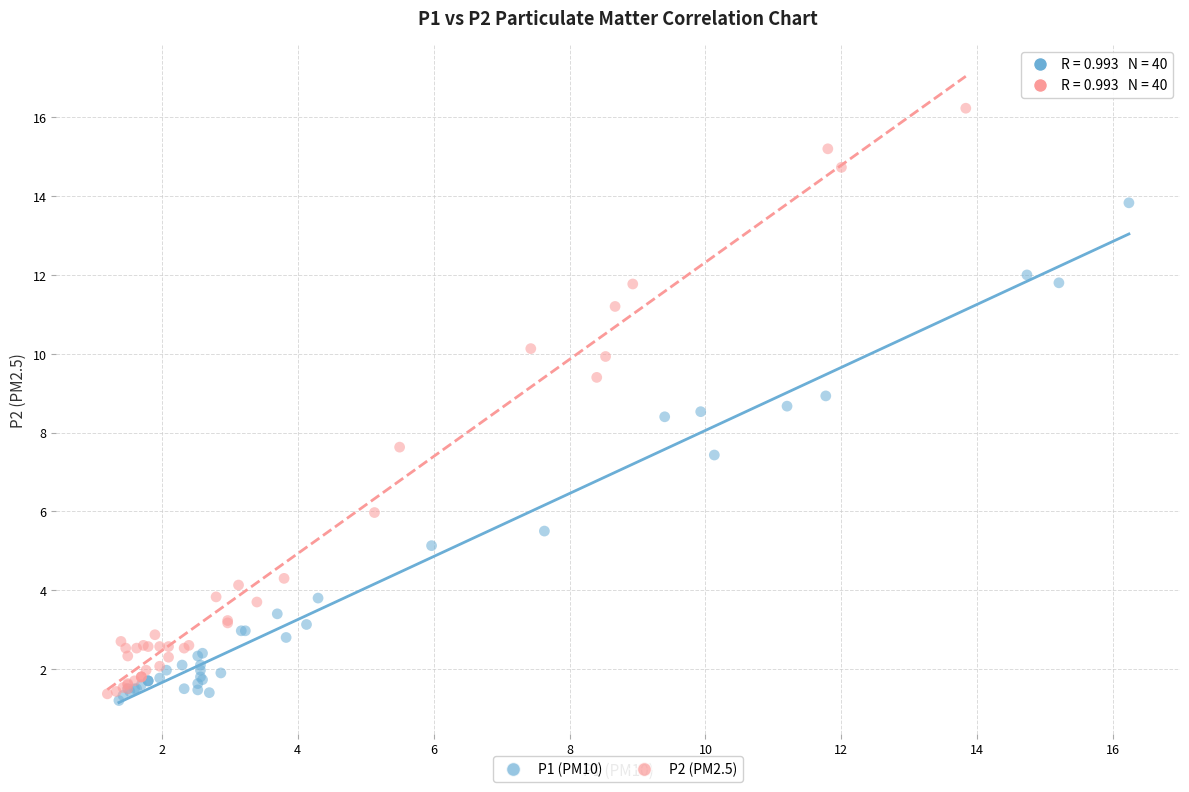

What are all the series names shown in the legend?

P1 (PM10), P2 (PM2.5)